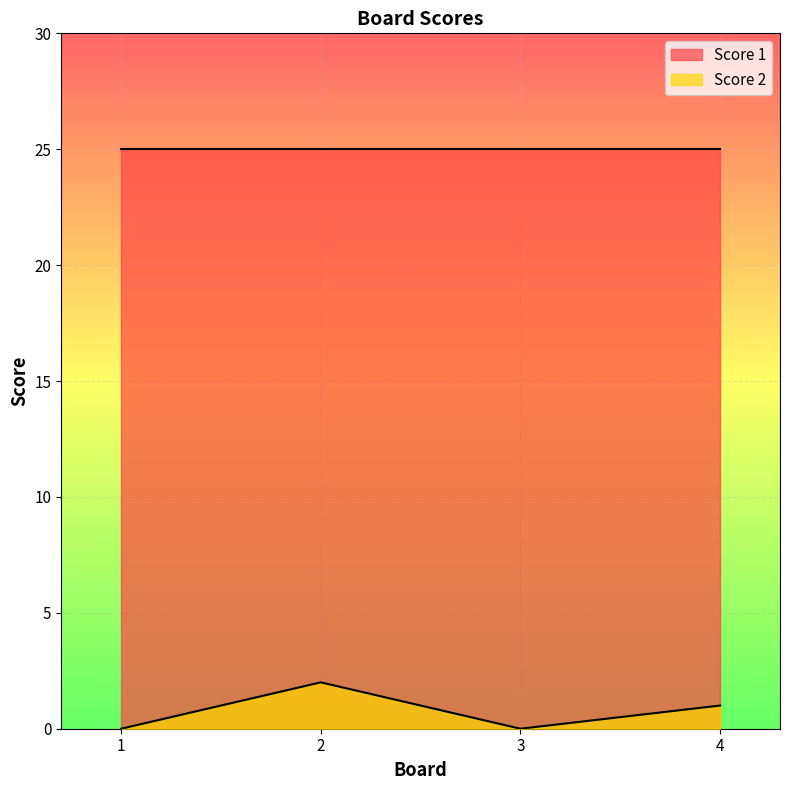

Between 2 and 3, which is larger?

2